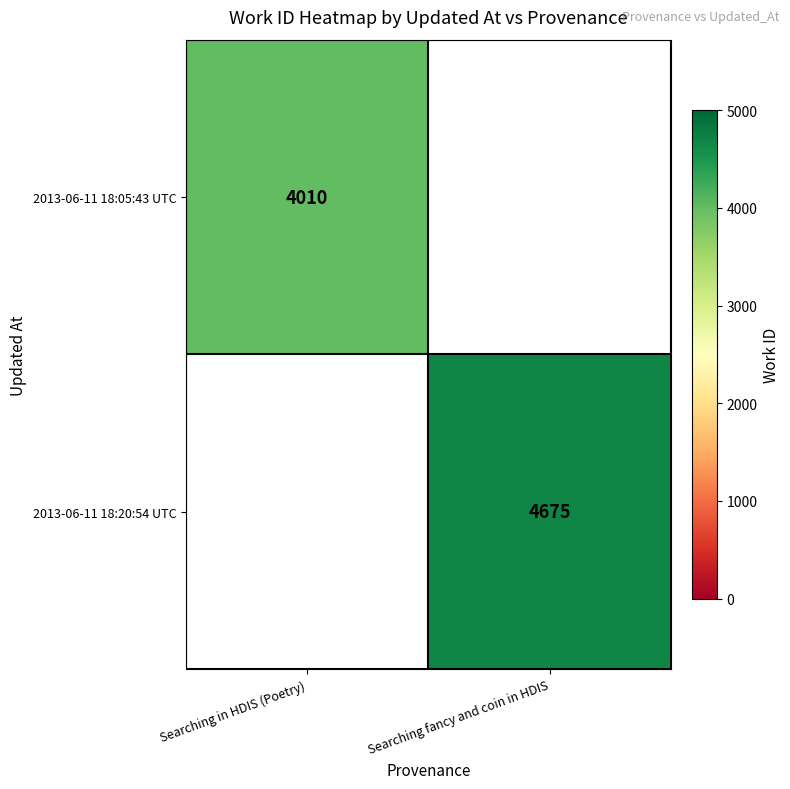

At which category does the chart reach its minimum across all series?

Searching in HDIS (Poetry)